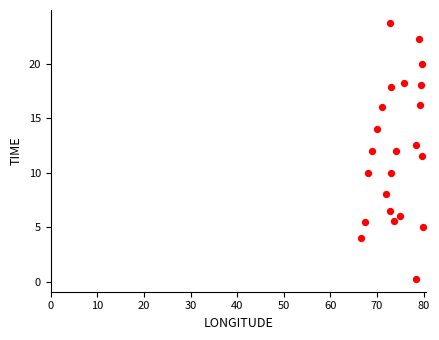

What is the range of X values (max minus min)?

13.2